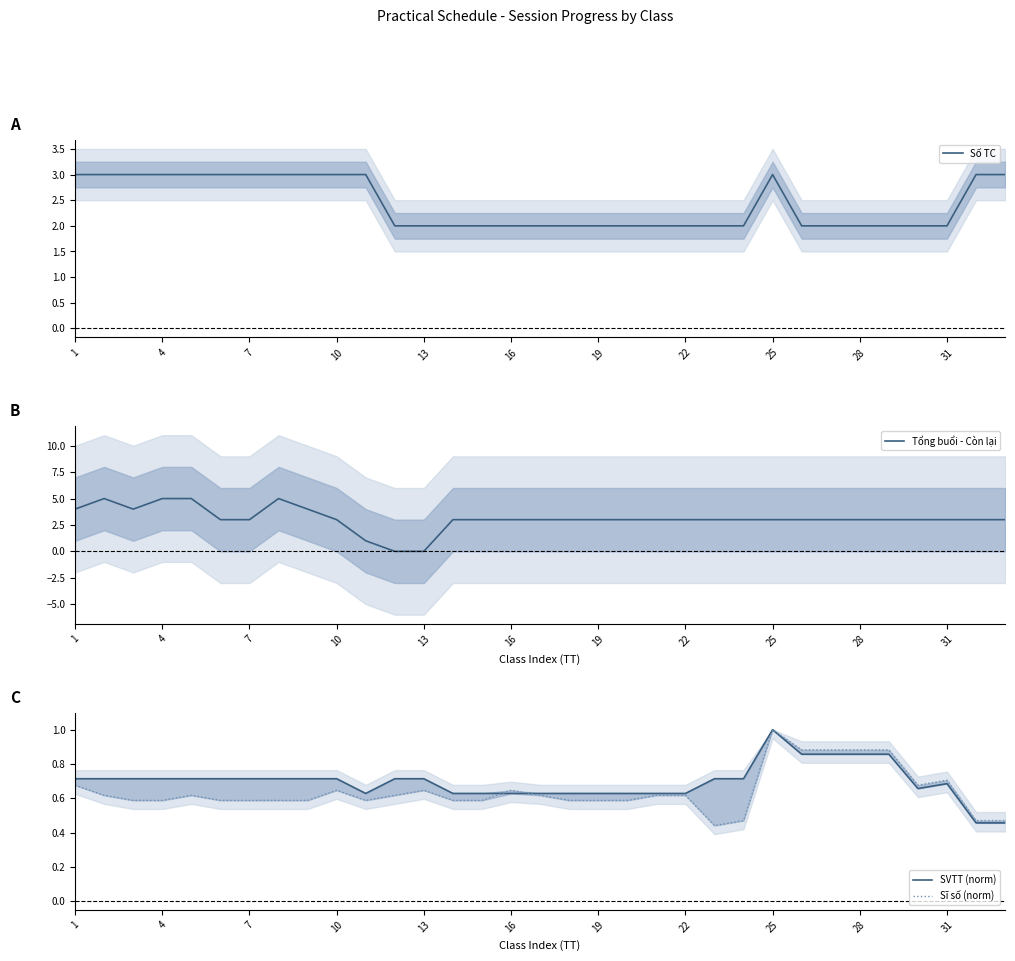

How many lines are shown in the chart?

4